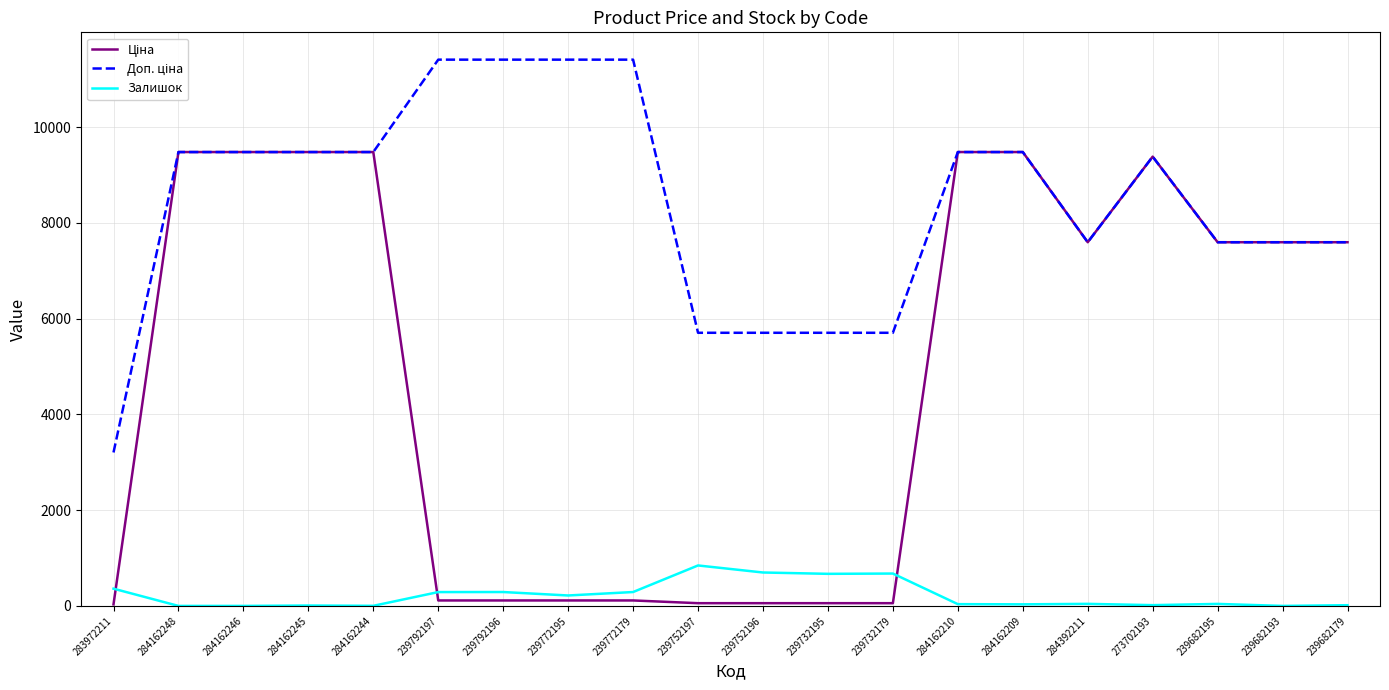

At how many categories does at least one series exceed 9578?

4